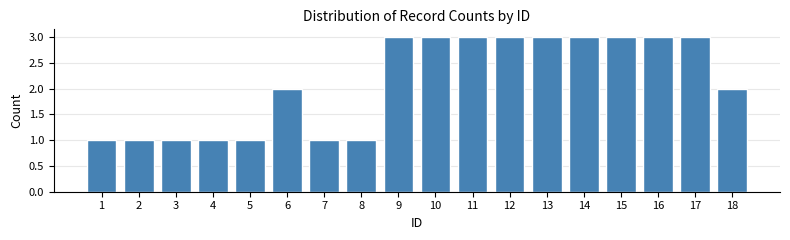

What is the height of the bar covering 1.5 to 2.5 on the x-axis? The values are not printed on the chart, so give them approximately, as read against the axis.

1